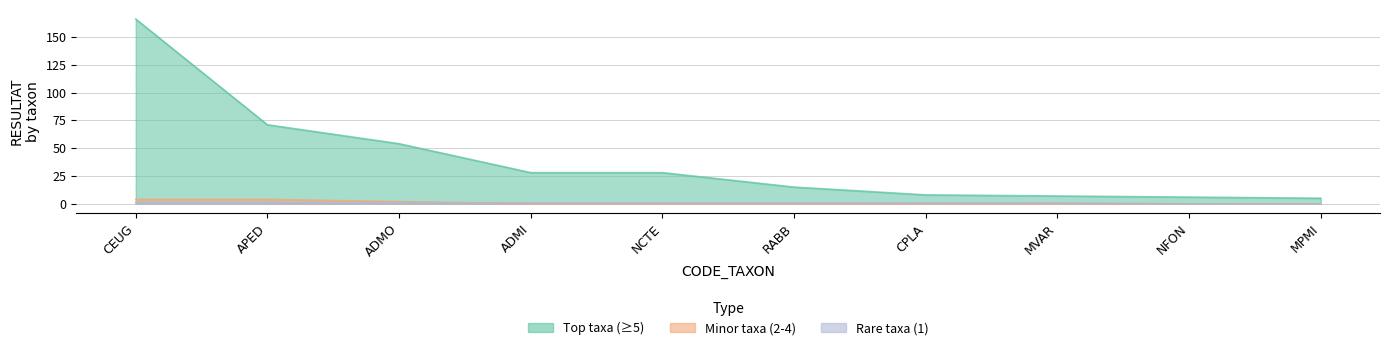

At which category is the sum across all series the highest?

CEUG